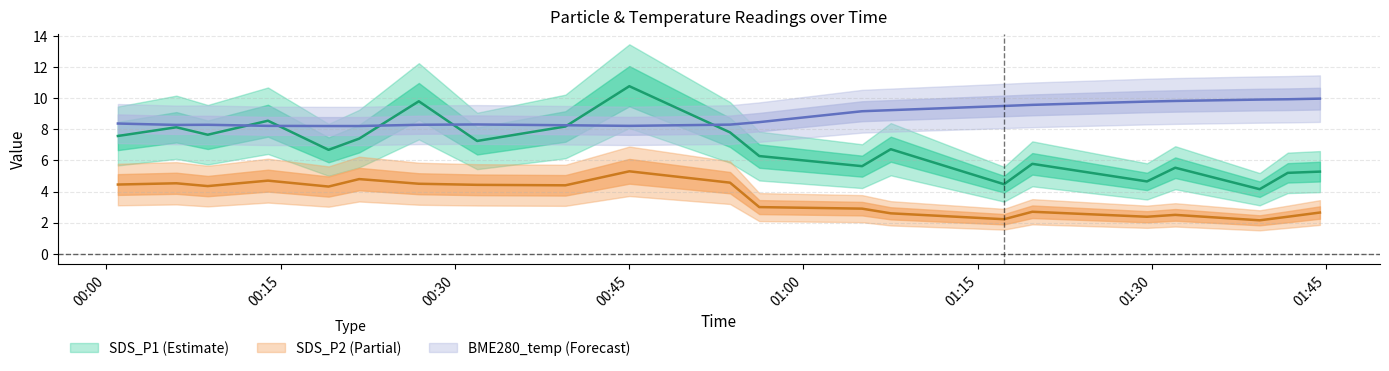

Which series has the largest range (max minus min)?

SDS_P1